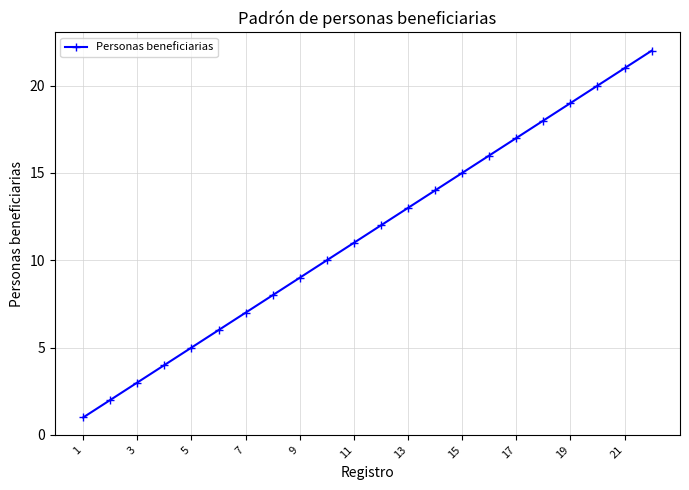

What is the difference between the second highest and minimum values?

20